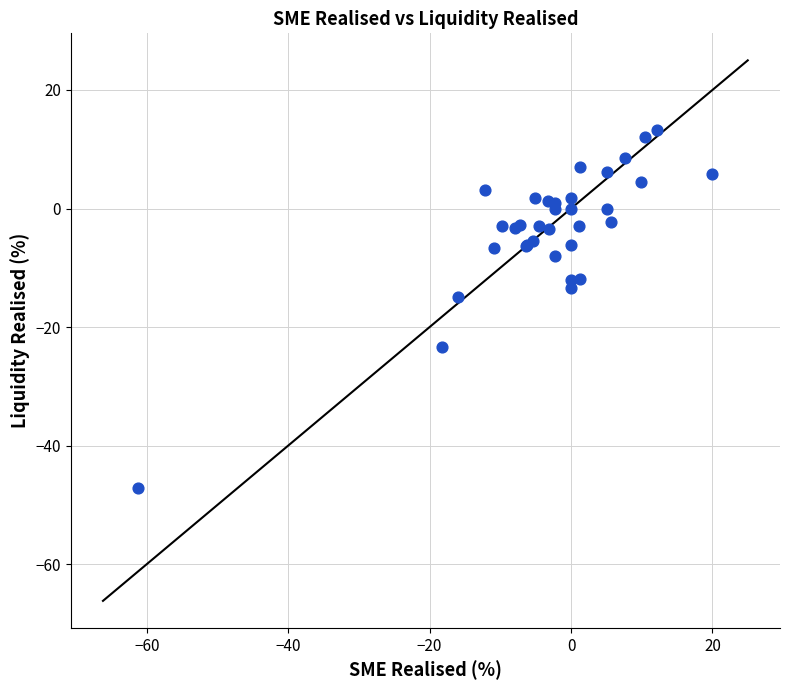

What Y value in the scatter plot is closest to -17?

-14.9